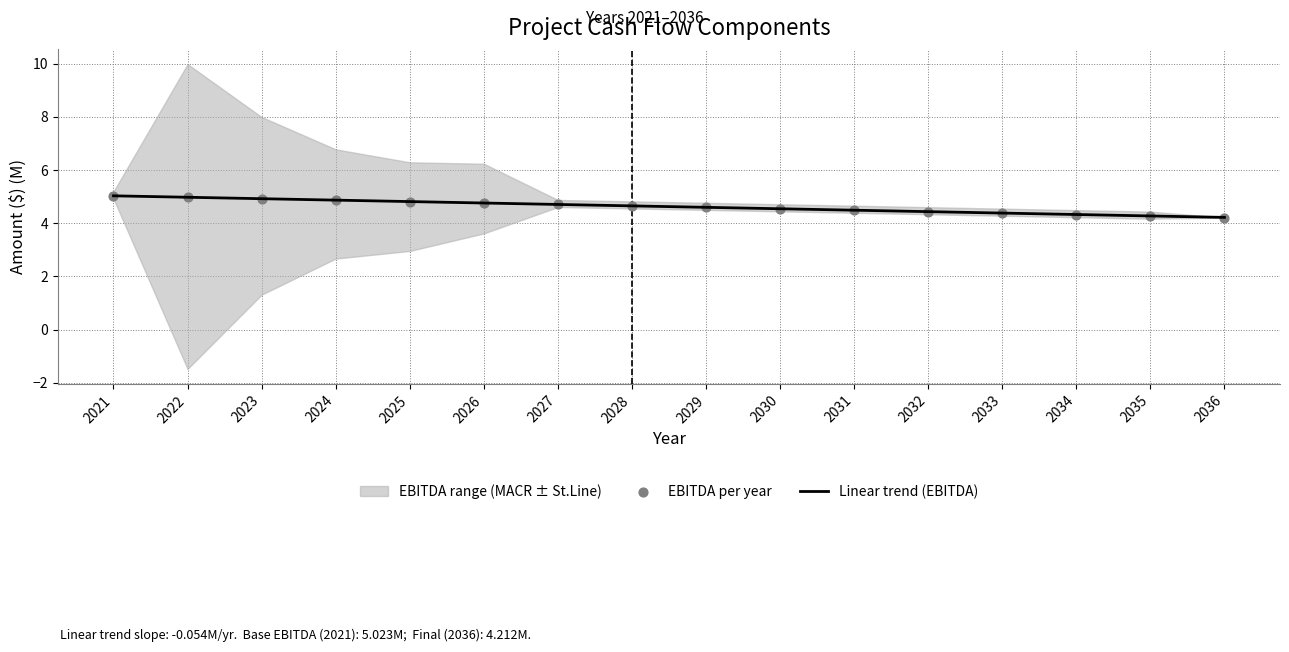

True or false: Linear trend (EBITDA) has a value of 1.0 at 2034.

False